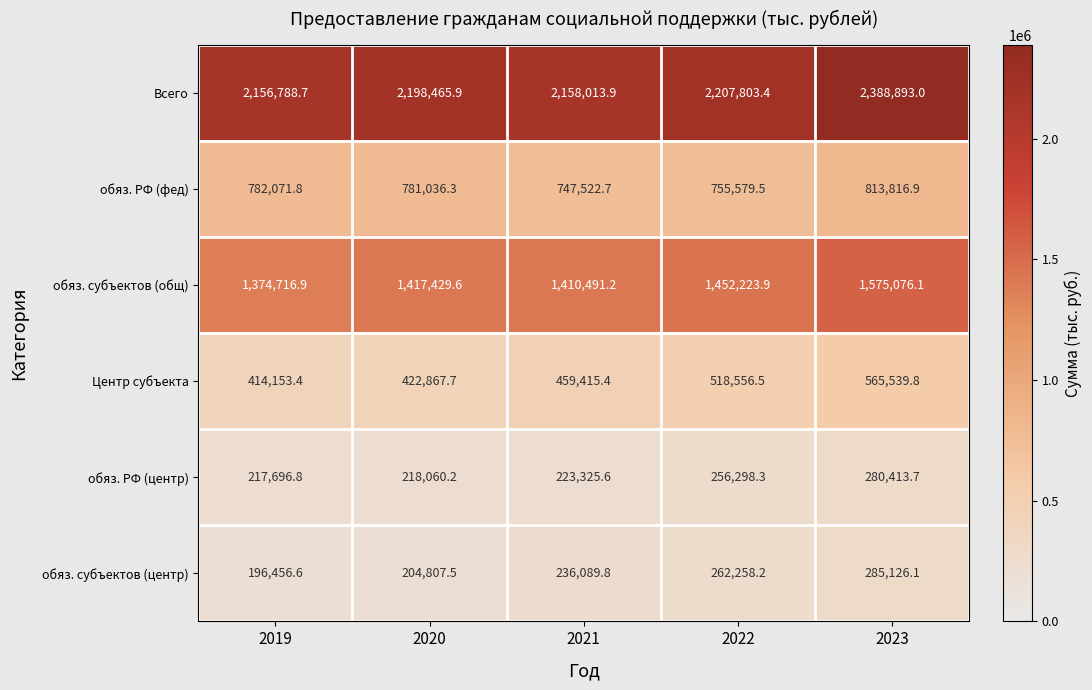

What is the minimum value for обяз. РФ (центр)?

217696.8